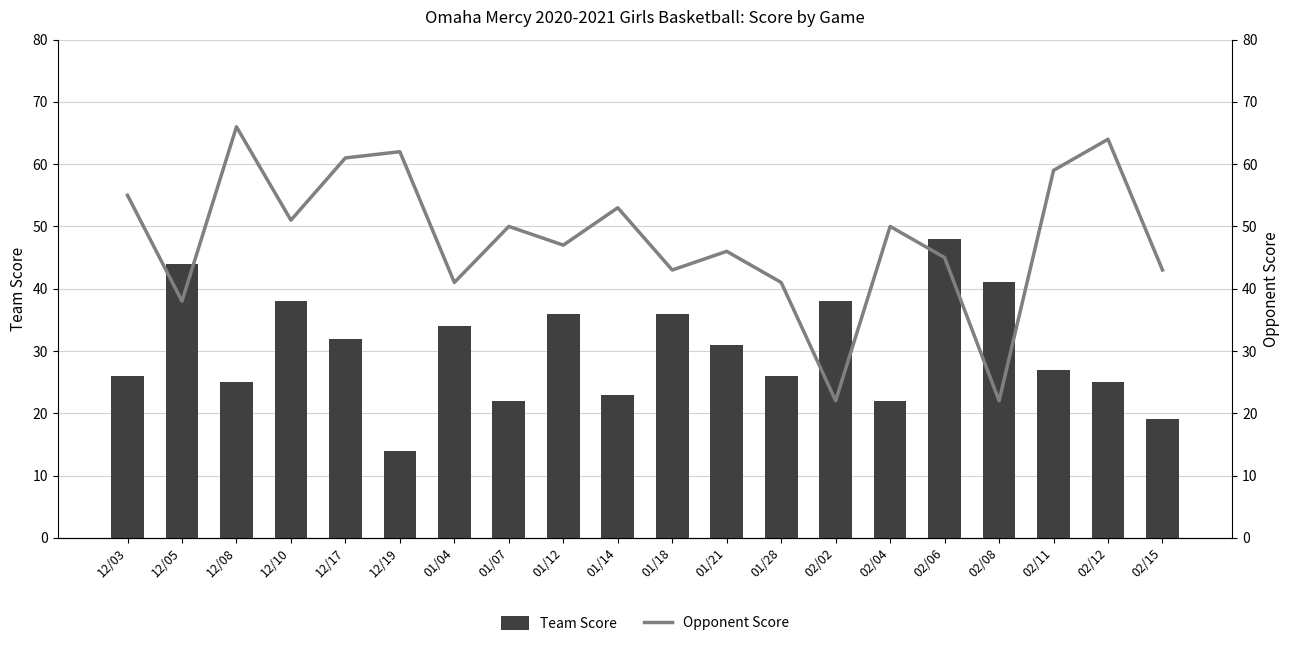

The value of Opponent Score at 12/17 is 61. True or false?

True